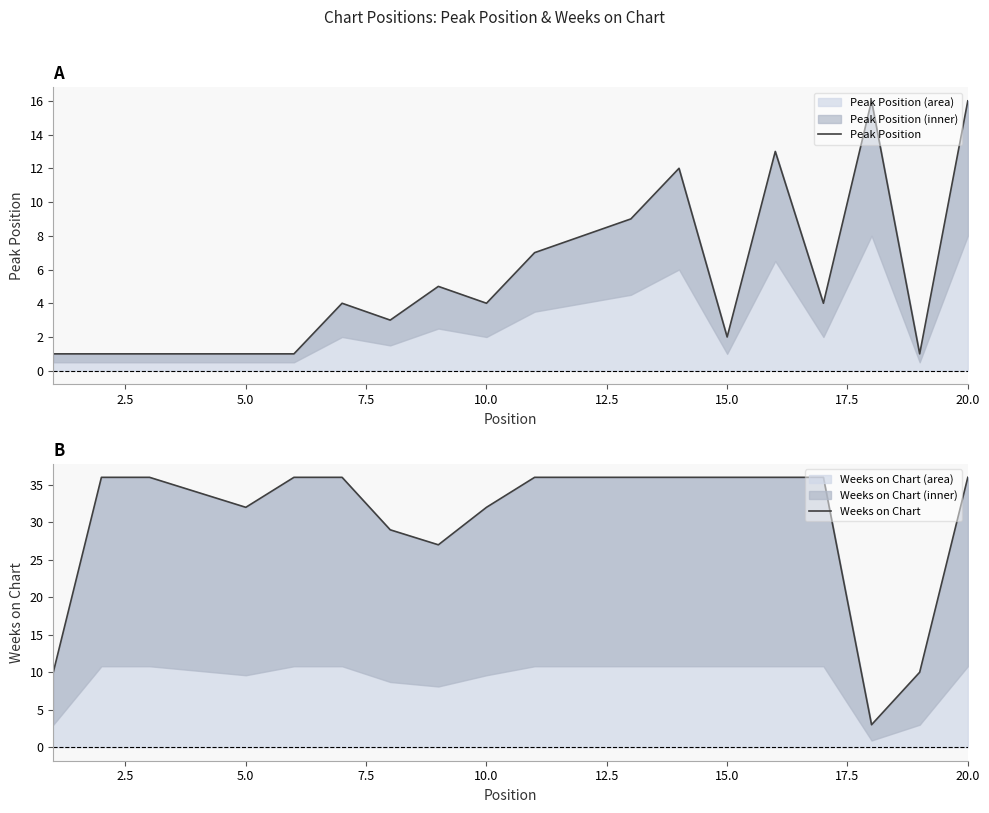

Rank the series by their maximum value, from highest to lowest.

Weeks on Chart, Peak Position